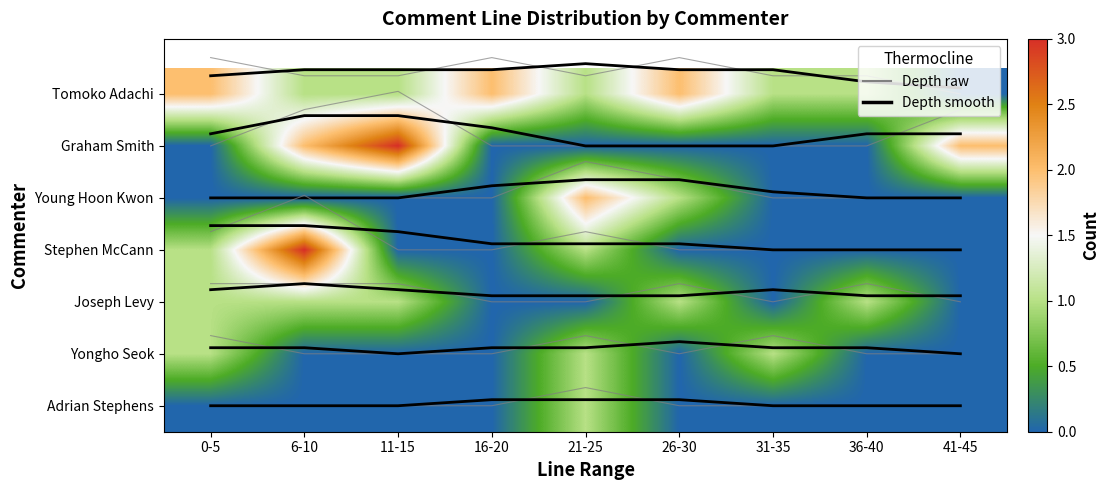

Is the value of Graham Smith at 21-25 greater than the value of Tomoko Adachi at 0-5?

No